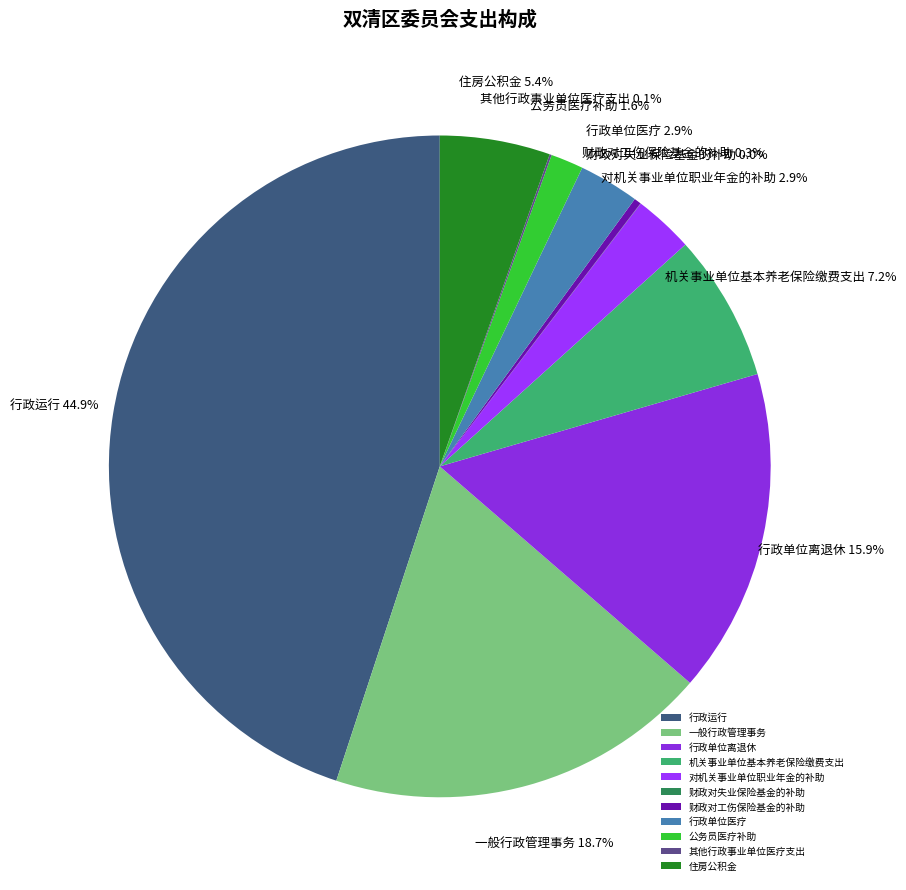

What percentage is the 对机关事业单位职业年金的补助 slice, to the nearest percent?

3%